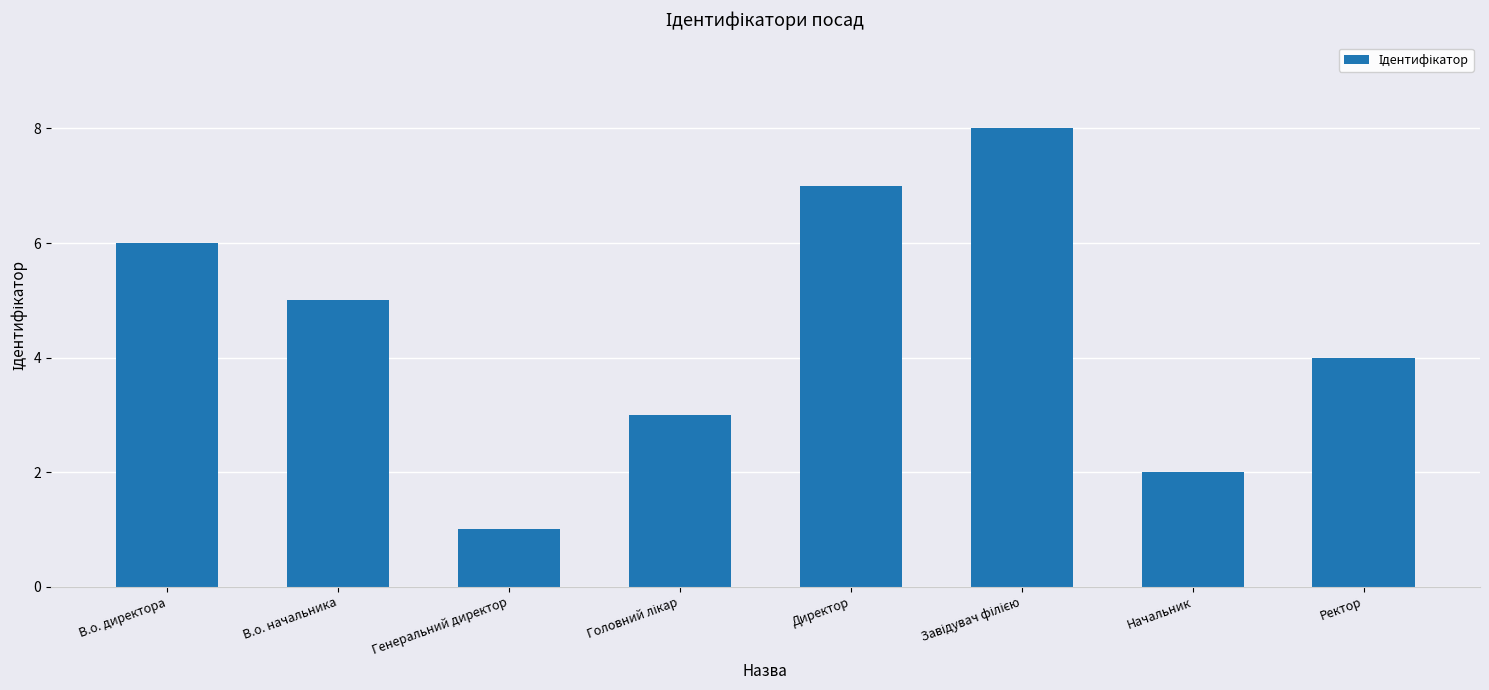

What is the ratio of the value at В.о. начальника to the value at В.о. директора?

0.8